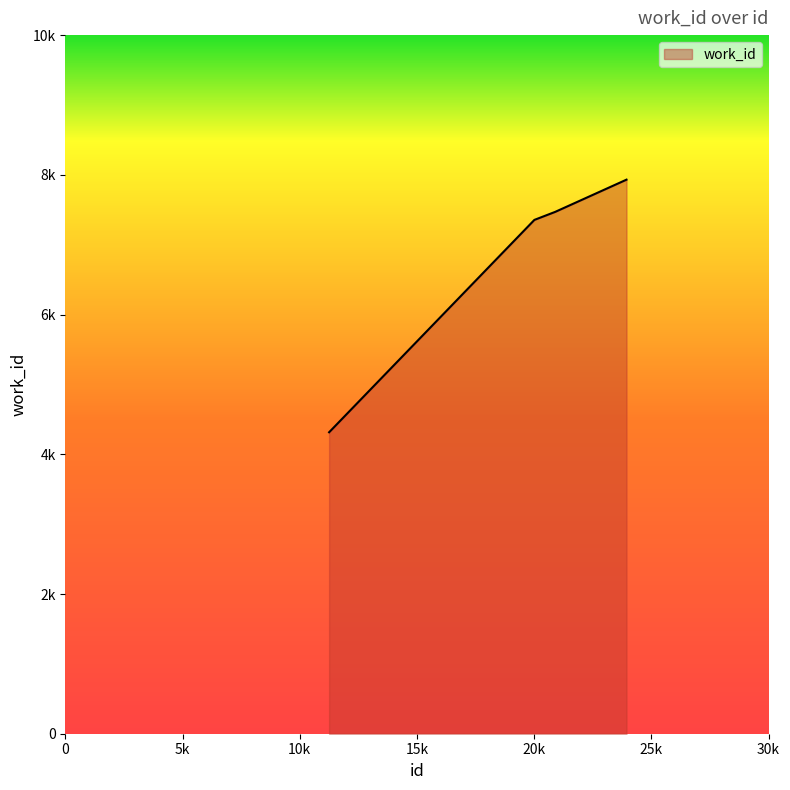

Reading right to left, what are all the values shown in this chart?

7931	7470	7355	4315